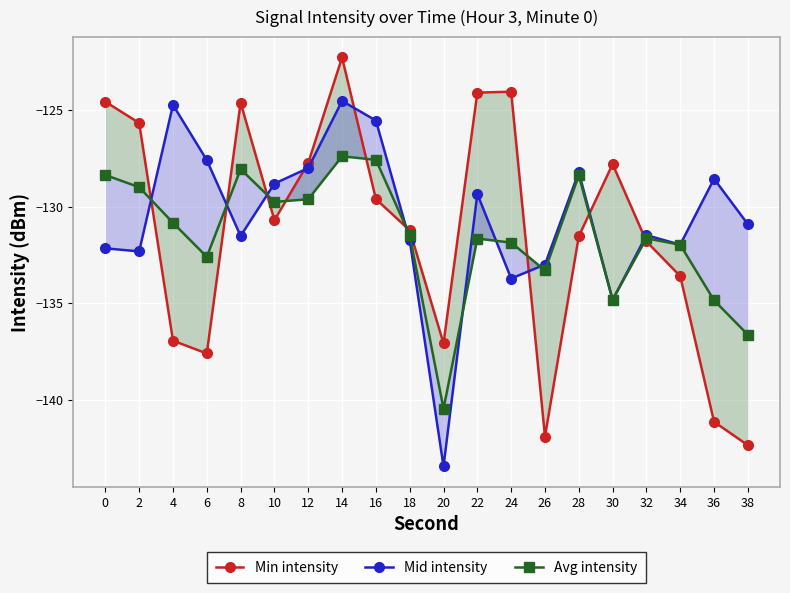

Between 0 and 22, which series saw the biggest shift?

Avg intensity